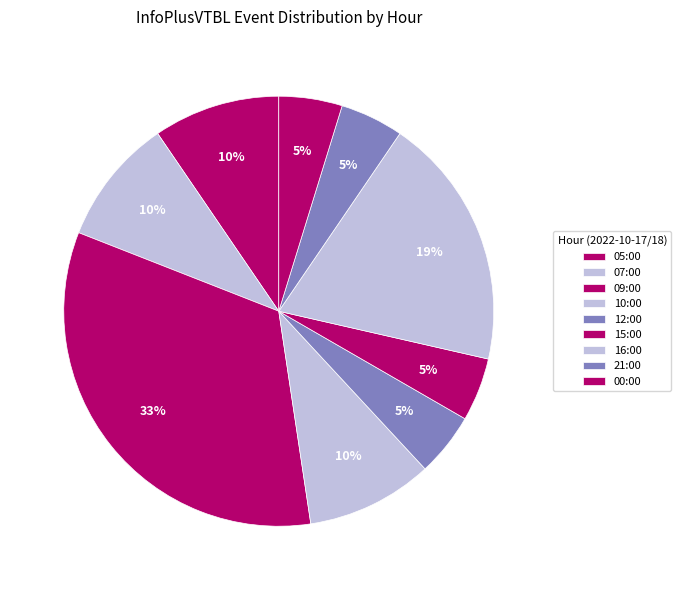

How many slices are in this pie chart?

9